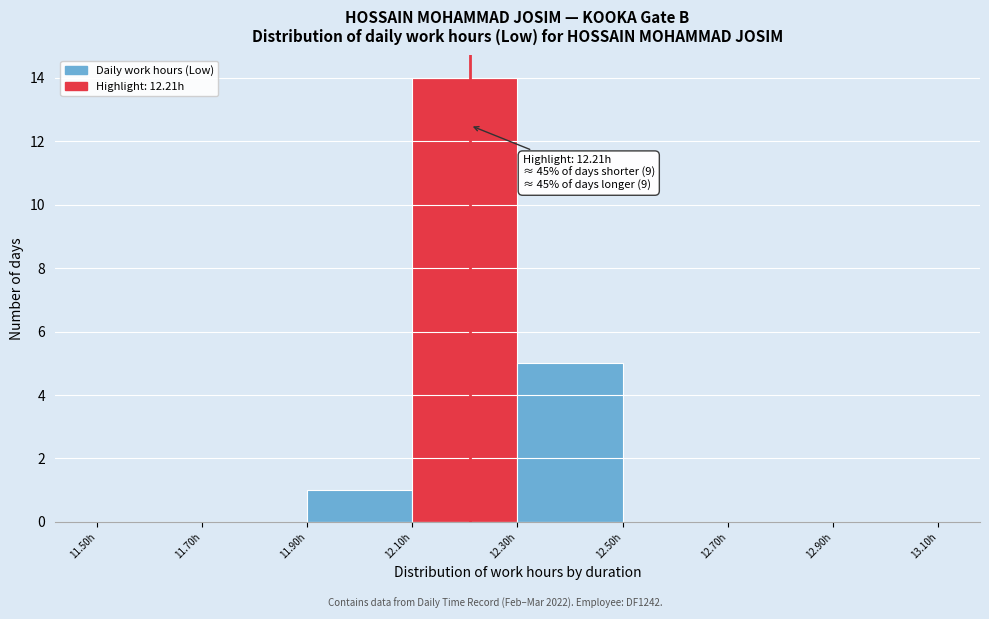

Over which range of the x-axis is the bar tallest?

12.1 to 12.3